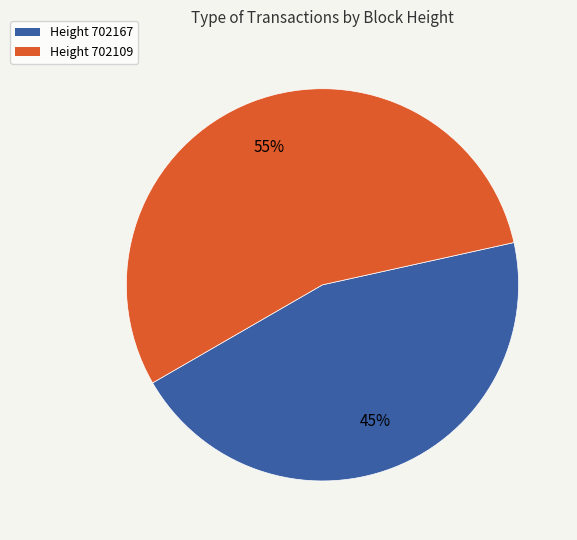

Is there any slice that represents more than half of the pie?

Yes